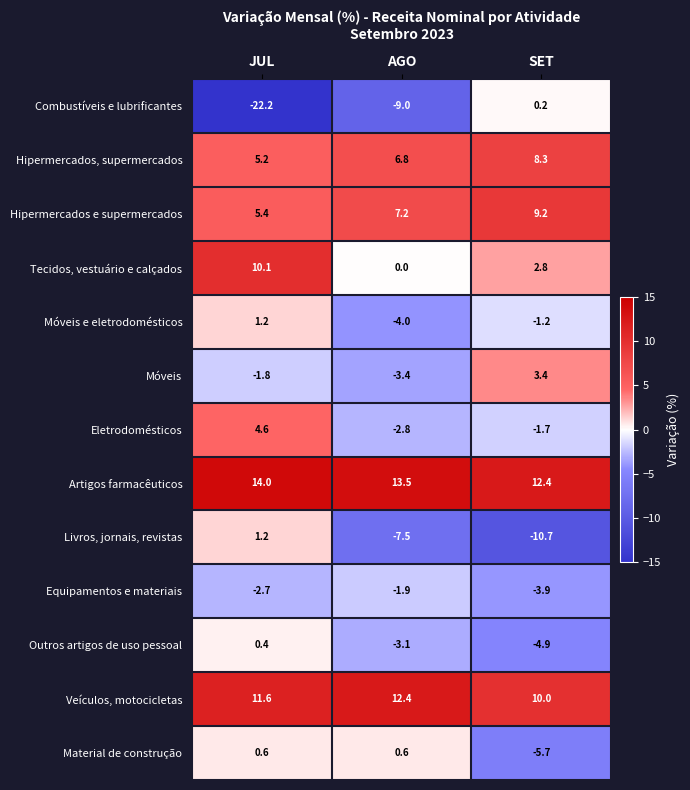

How many categories are shown in the chart?

3